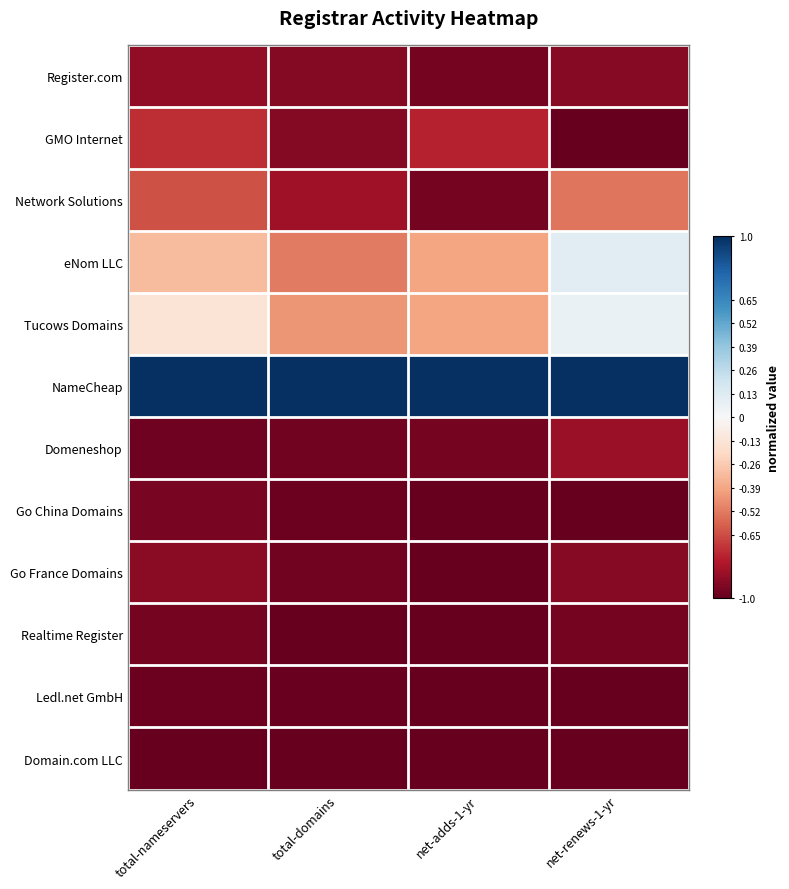

Reading right to left, what are all the values shown in this chart?

Register.com: net-renews-1-yr=-0.9	net-adds-1-yr=-1.0	total-domains=-0.9	total-nameservers=-0.9
GMO Internet: net-renews-1-yr=-1.0	net-adds-1-yr=-0.8	total-domains=-0.9	total-nameservers=-0.7
Network Solutions: net-renews-1-yr=-0.5	net-adds-1-yr=-1.0	total-domains=-0.9	total-nameservers=-0.6
eNom LLC: net-renews-1-yr=0.1	net-adds-1-yr=-0.4	total-domains=-0.5	total-nameservers=-0.3
Tucows Domains: net-renews-1-yr=0.1	net-adds-1-yr=-0.4	total-domains=-0.4	total-nameservers=-0.1
NameCheap: net-renews-1-yr=1.0	net-adds-1-yr=1.0	total-domains=1.0	total-nameservers=1.0
Domeneshop: net-renews-1-yr=-0.9	net-adds-1-yr=-1.0	total-domains=-1.0	total-nameservers=-1.0
Go China Domains: net-renews-1-yr=-1.0	net-adds-1-yr=-1.0	total-domains=-1.0	total-nameservers=-0.9
Go France Domains: net-renews-1-yr=-0.9	net-adds-1-yr=-1.0	total-domains=-1.0	total-nameservers=-0.9
Realtime Register: net-renews-1-yr=-1.0	net-adds-1-yr=-1.0	total-domains=-1.0	total-nameservers=-1.0
Ledl.net GmbH: net-renews-1-yr=-1.0	net-adds-1-yr=-1.0	total-domains=-1.0	total-nameservers=-1.0
Domain.com LLC: net-renews-1-yr=-1.0	net-adds-1-yr=-1.0	total-domains=-1.0	total-nameservers=-1.0